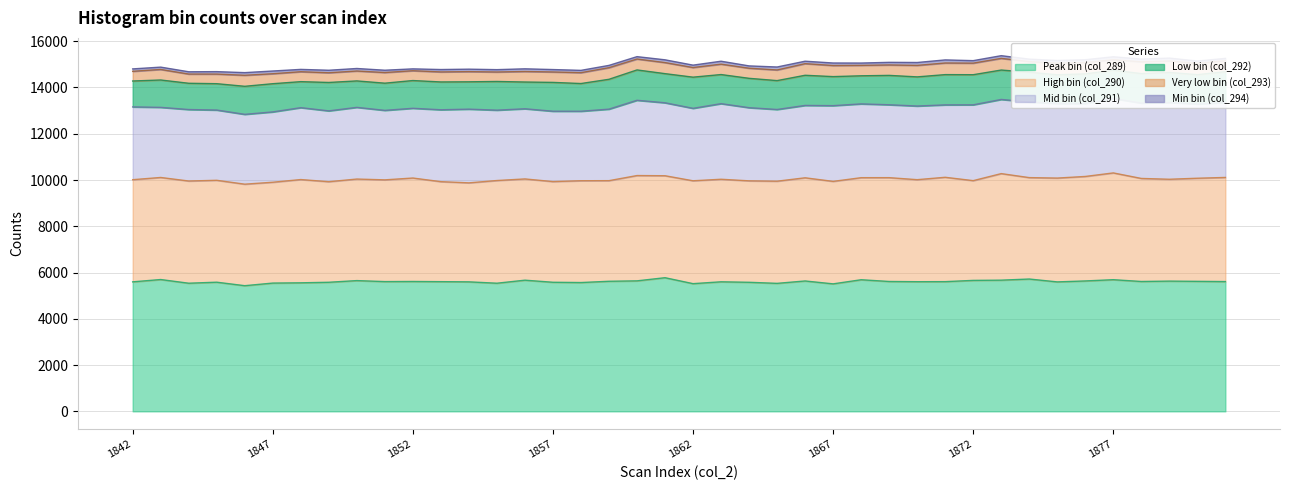

Between 1868 and 1843, which is larger?

1843